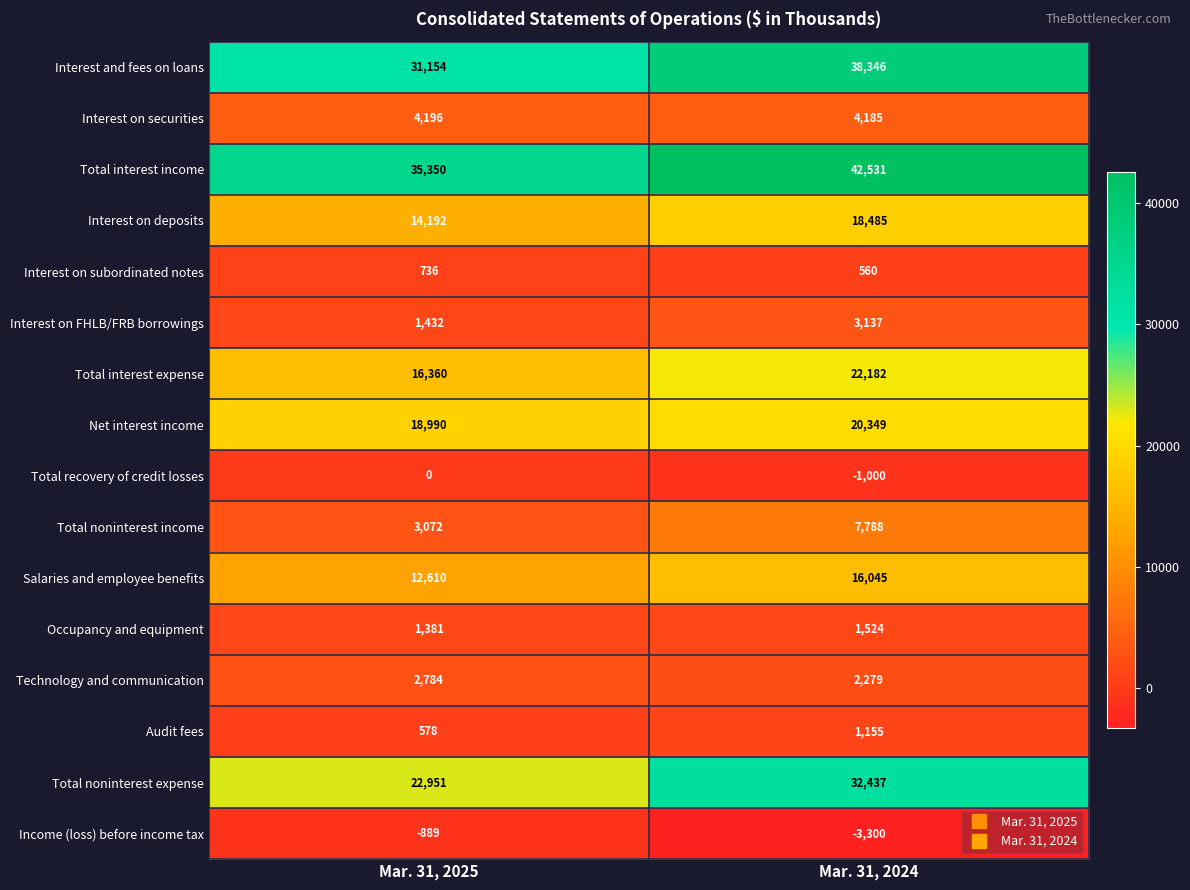

What is the maximum value shown in the chart?

42531